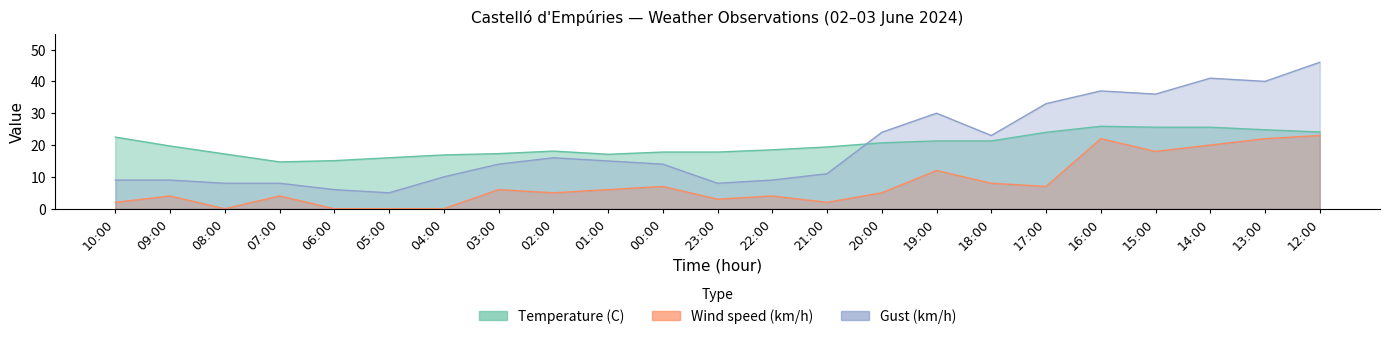

True or false: Temperature (C) and Wind speed (km/h) cross at least once.

False